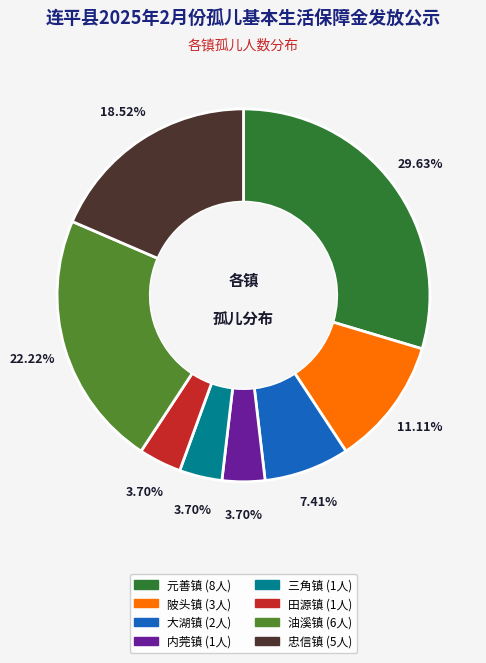

Which category has the biggest portion of the pie?

元善镇